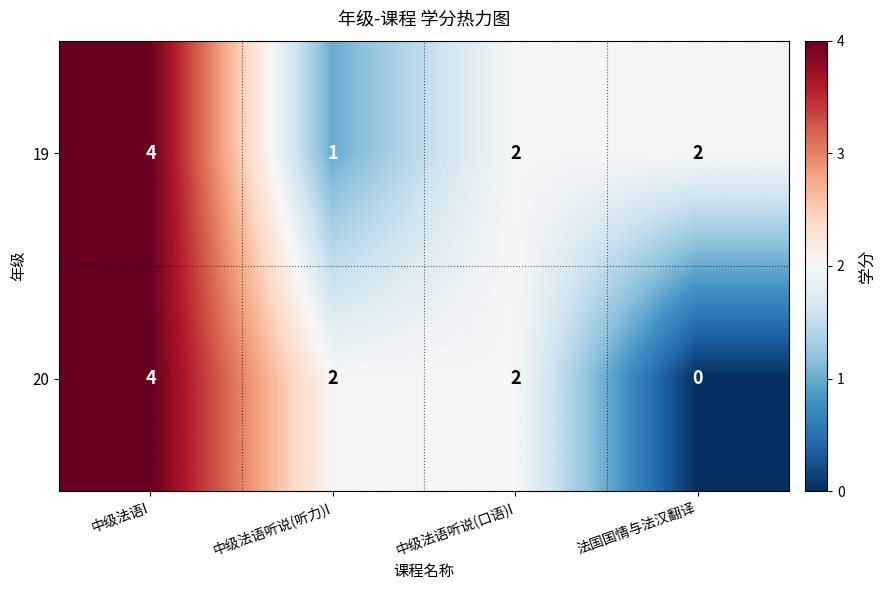

True or false: 20 has a value of 2 at 中级法语听说(听力)I.

True